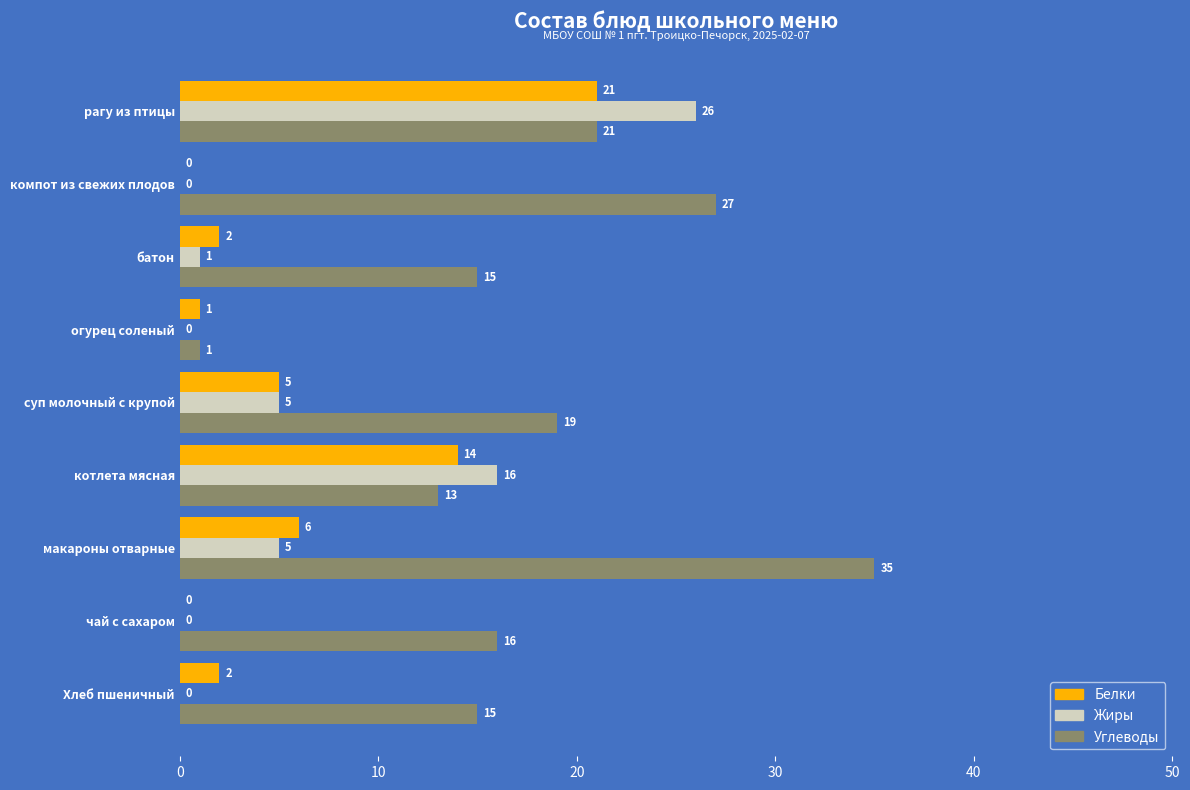

True or false: Углеводы has a value of 15 at Хлеб пшеничный.

True